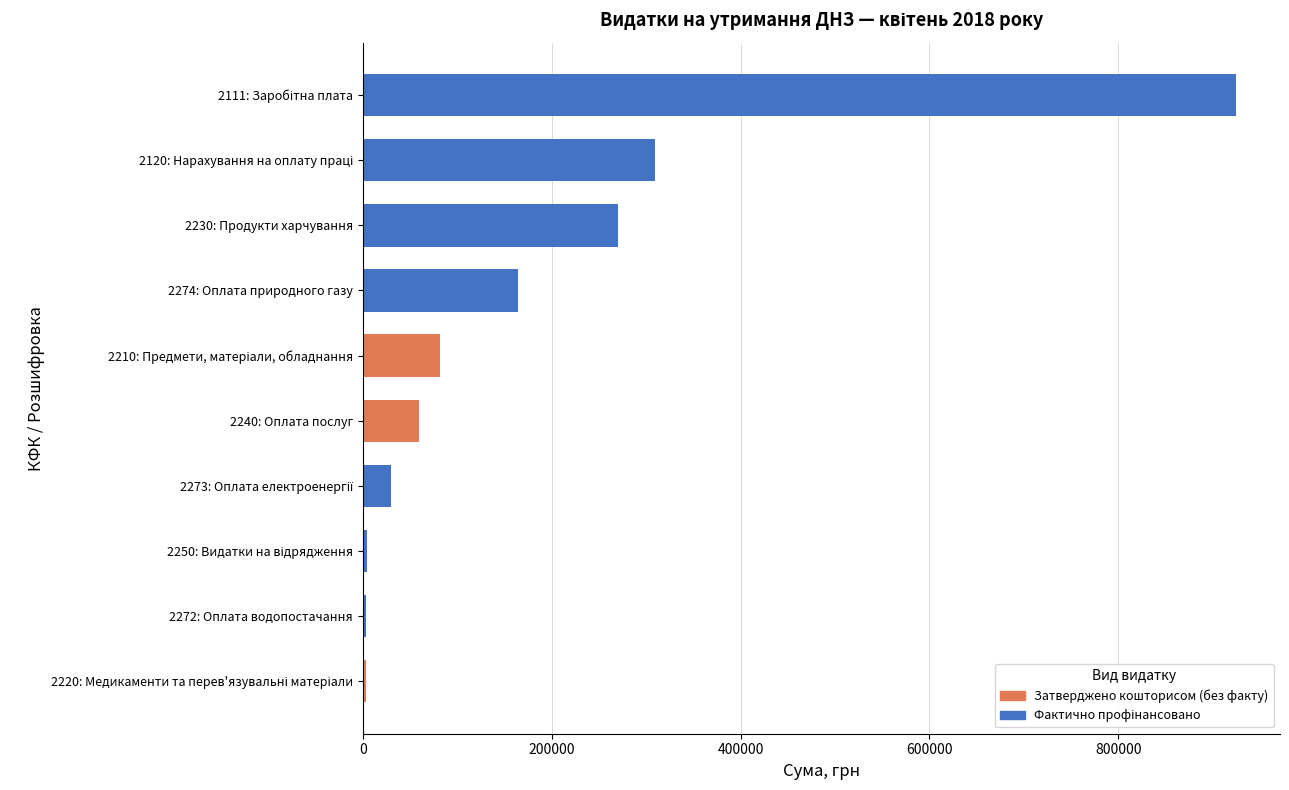

What is the sum of all values?

1848591